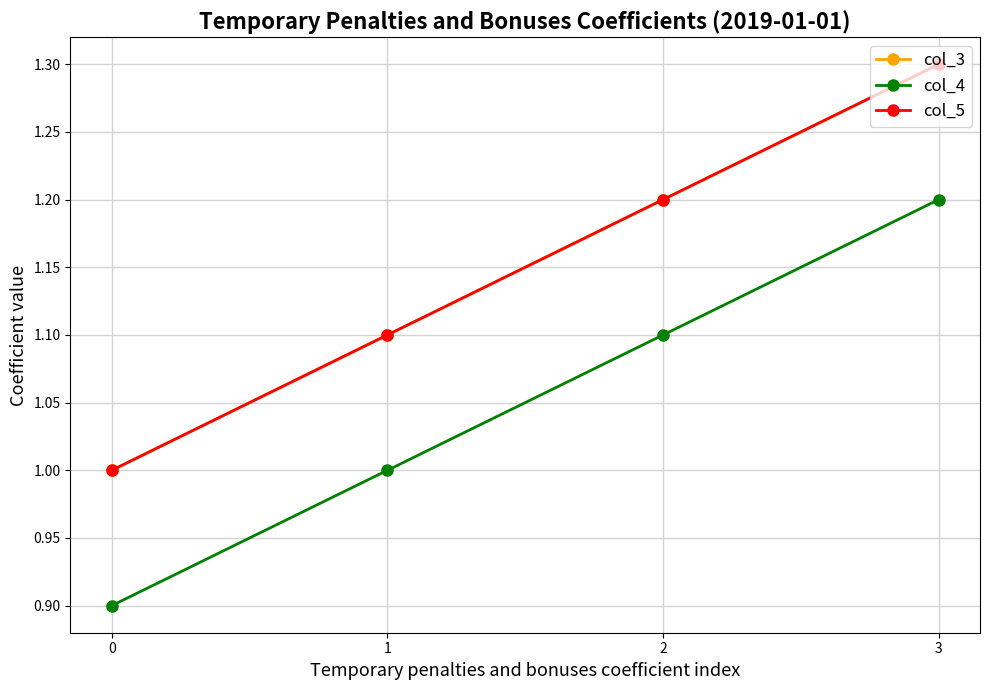

Is this an area chart (filled region under the line)?

No